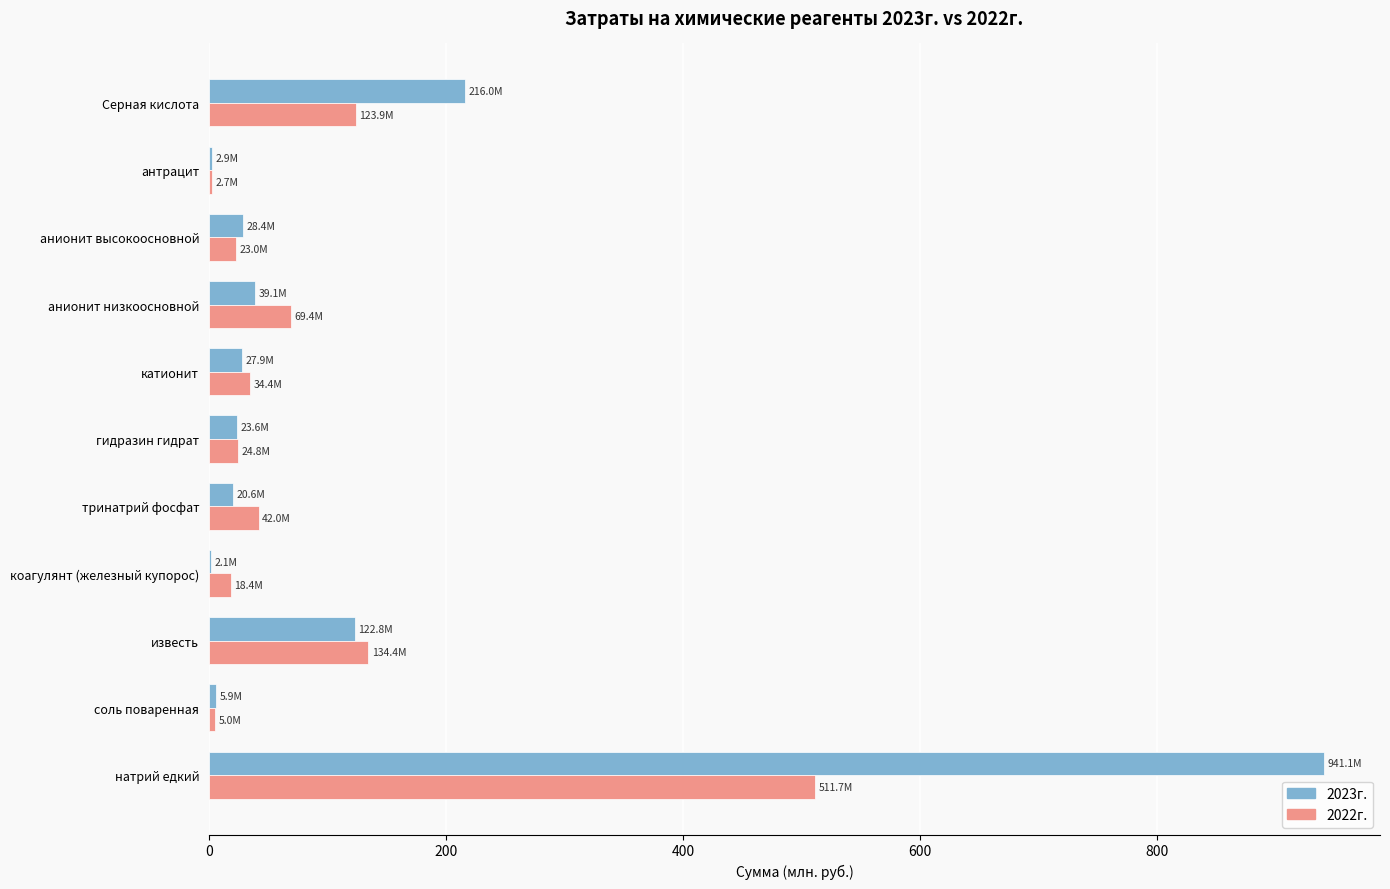

What is the sum of all 2022г. values?

989.7